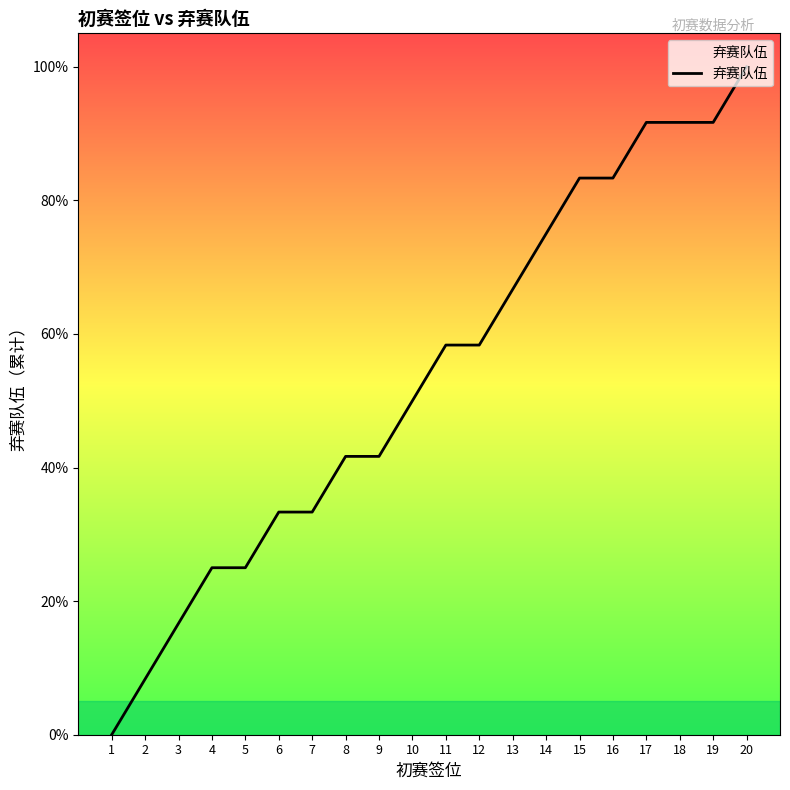

Reading right to left, transcribe all the data shown in this chart.

100.0	91.7	91.7	91.7	83.3	83.3	75.0	66.7	58.3	58.3	50.0	41.7	41.7	33.3	33.3	25.0	25.0	16.7	8.3	0.0